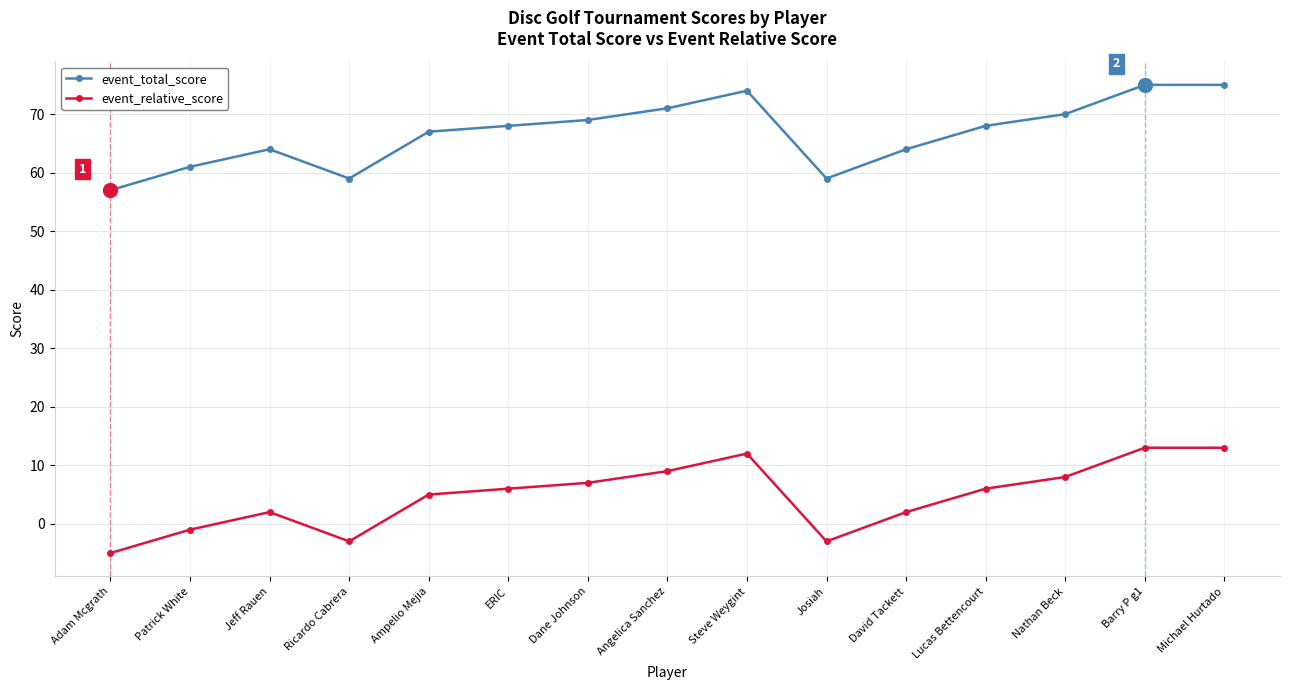

What position from the right is Josiah?

6